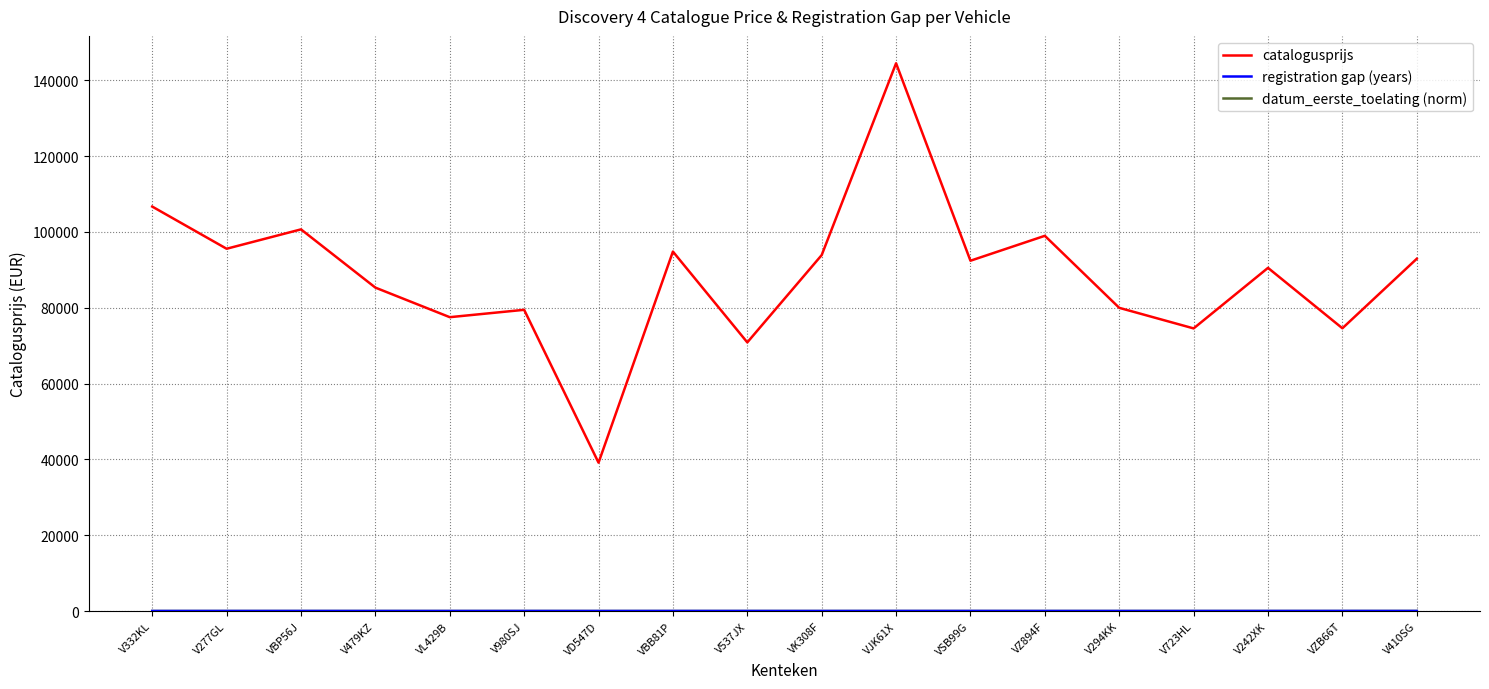

What is the lowest value of the catalogusprijs series?

39129.0